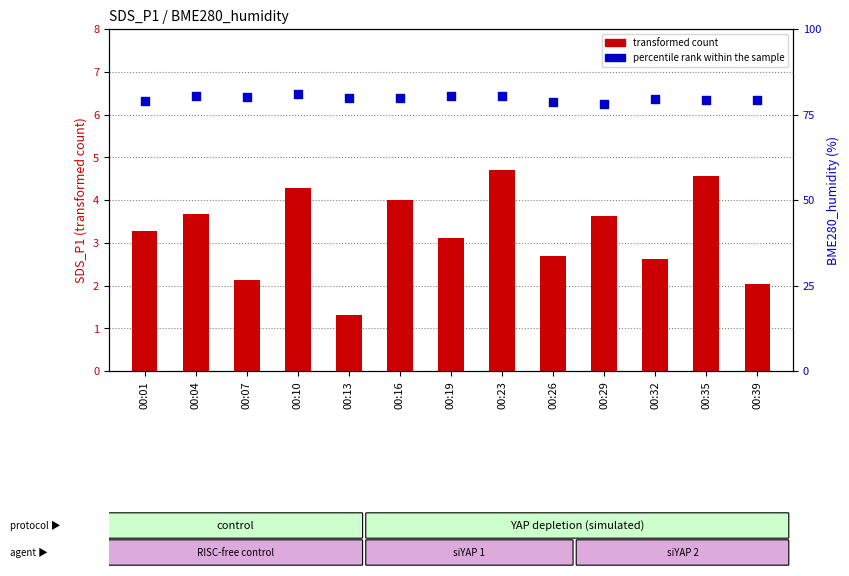

Which series contains the highest Y value?

percentile rank within the sample